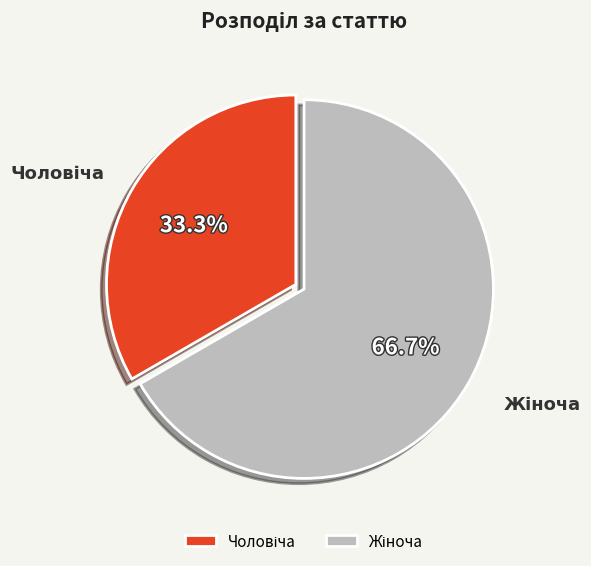

Does any single category account for the majority?

Yes